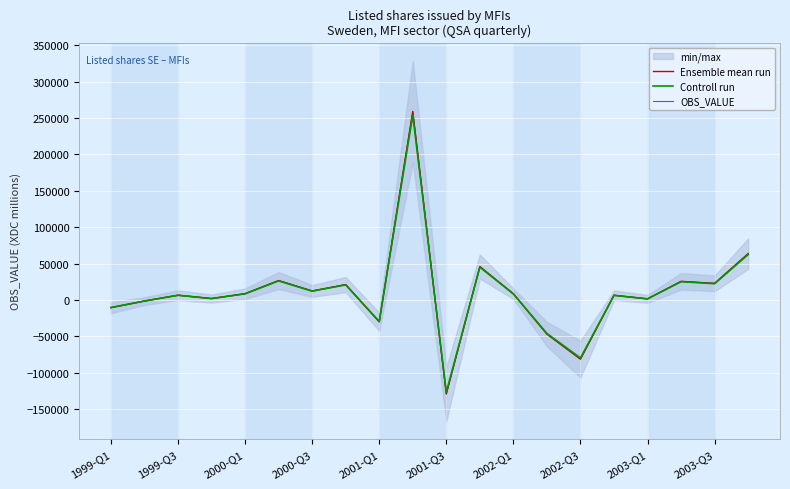

What is the difference between the highest and lowest values at 17?

512.9